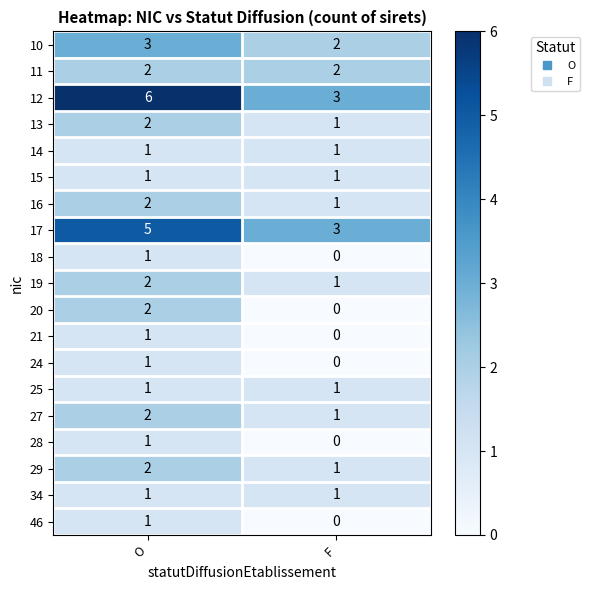

How many categories are shown in the chart?

2